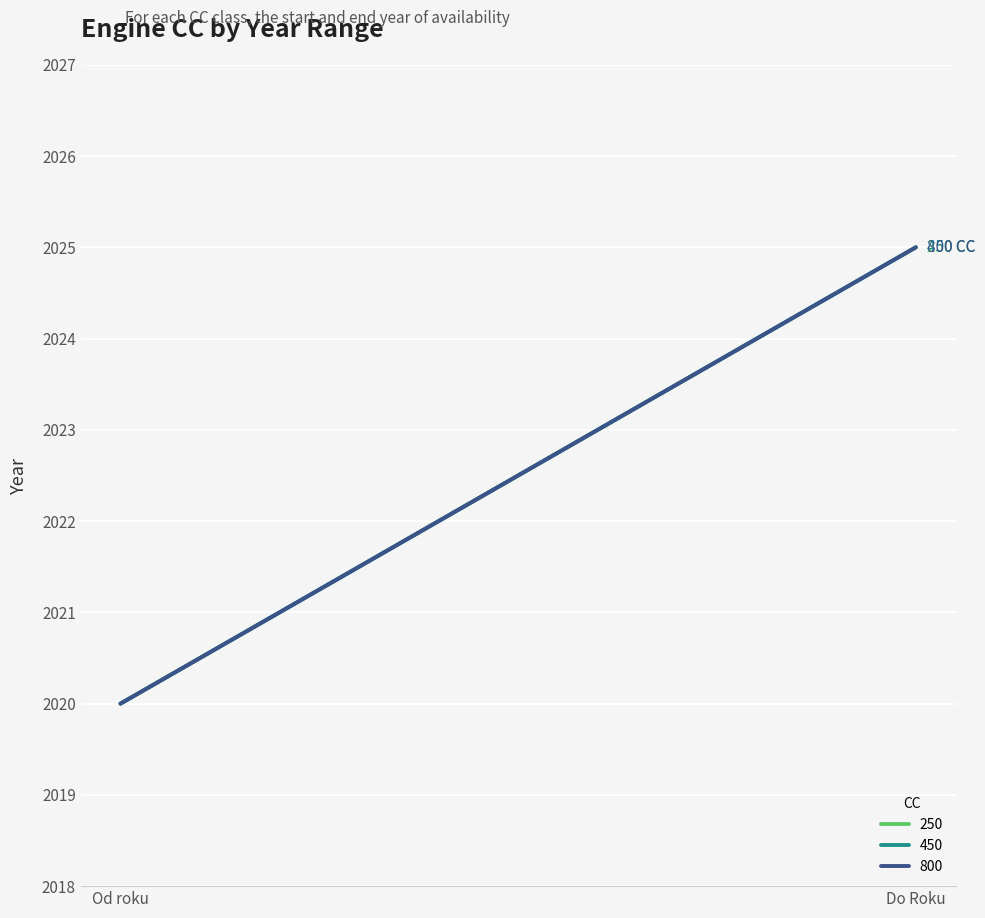

What is the label of the 1st point from the left?

Od roku